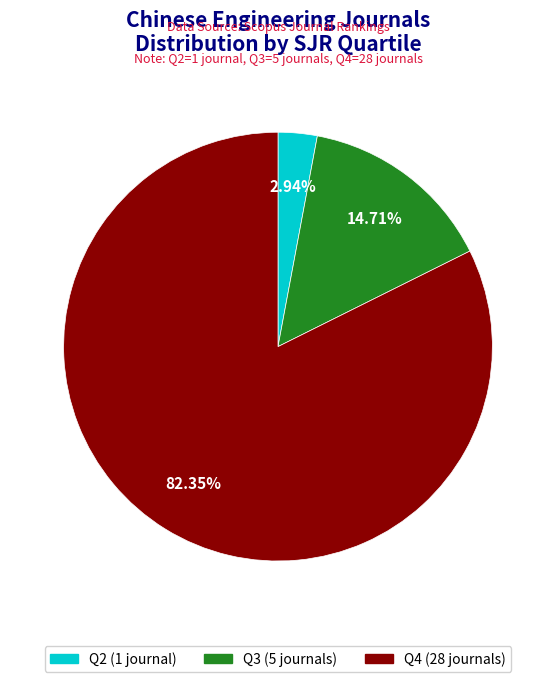

How many slices are in this pie chart?

3